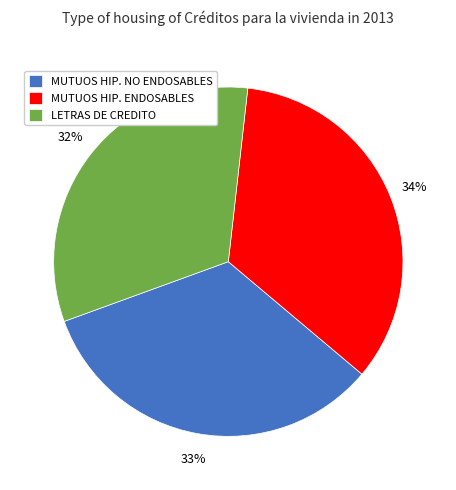

Which has a higher value, MUTUOS HIP. ENDOSABLES or LETRAS DE CREDITO?

MUTUOS HIP. ENDOSABLES